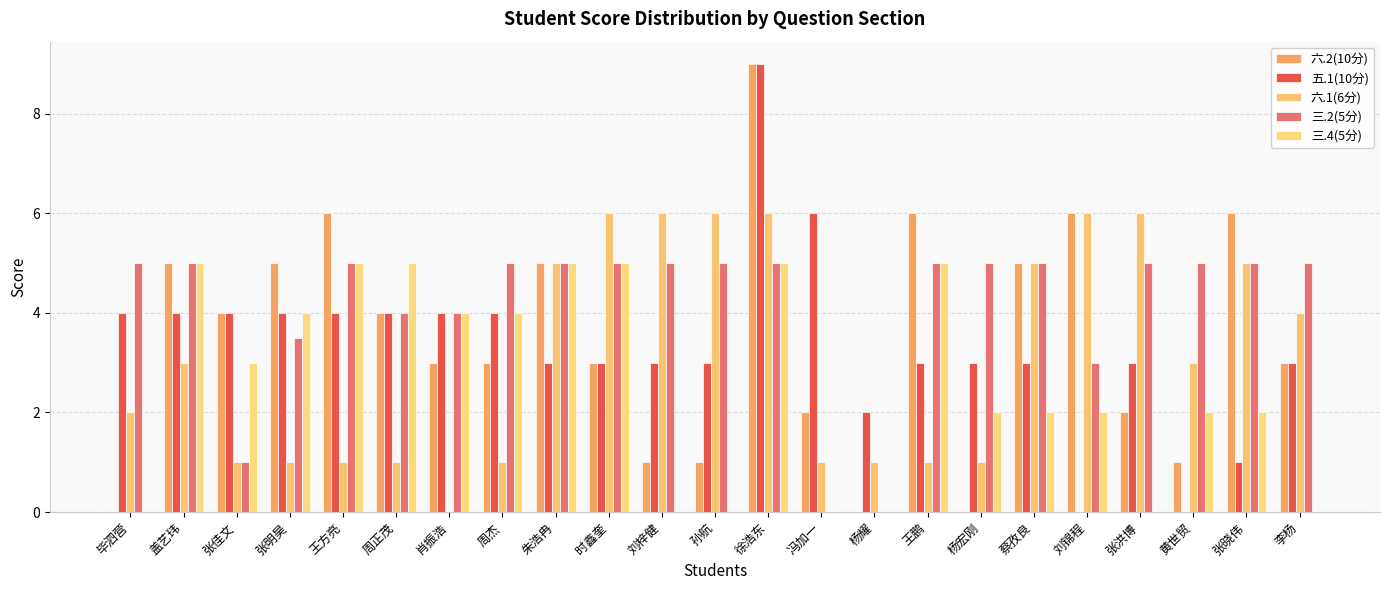

What is the sum of all 三.4(5分) values?

60.0